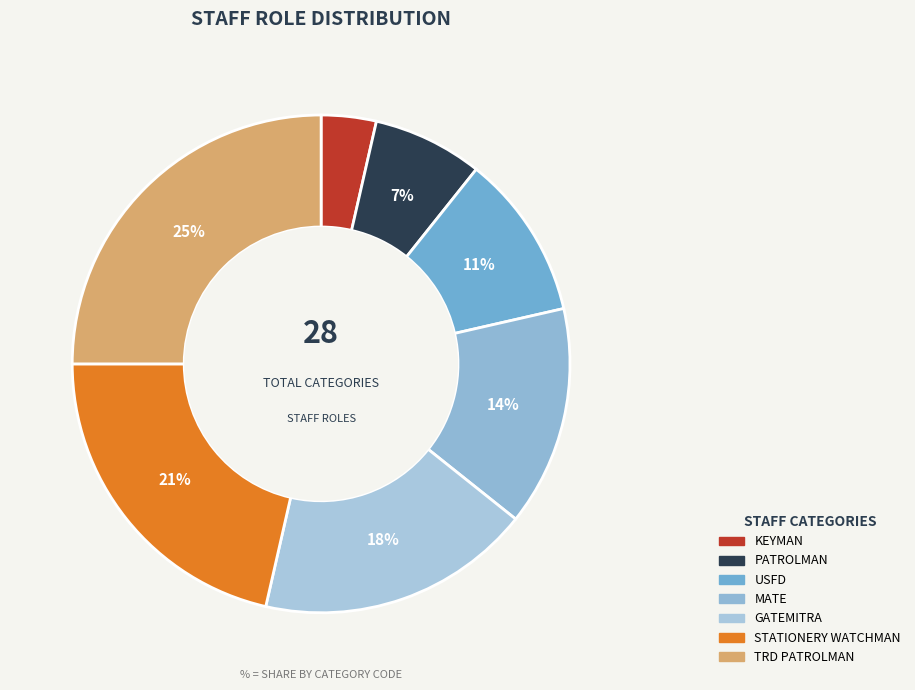

To the nearest percent, what is the average slice percentage?

14%